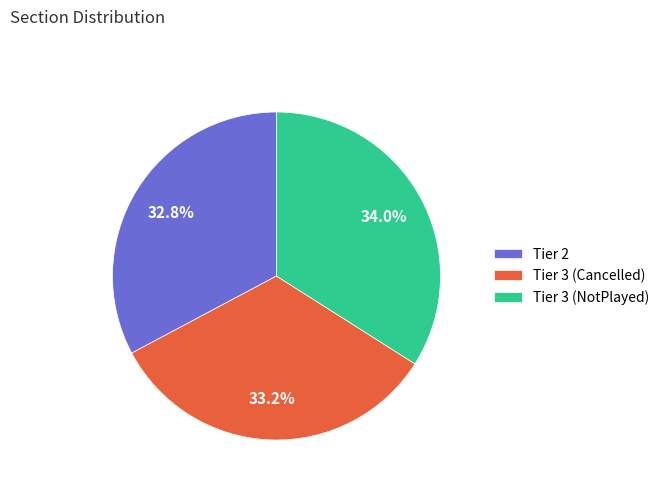

What is the ratio of the value at Tier 3 (Cancelled) to the value at Tier 3 (NotPlayed)?

1.0